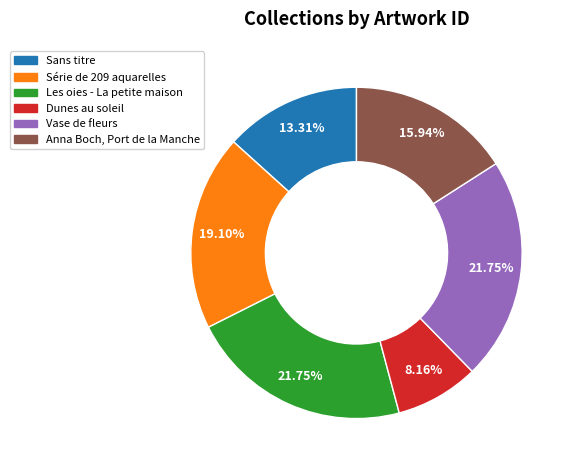

What percentage is the Sans titre slice, to the nearest percent?

13%